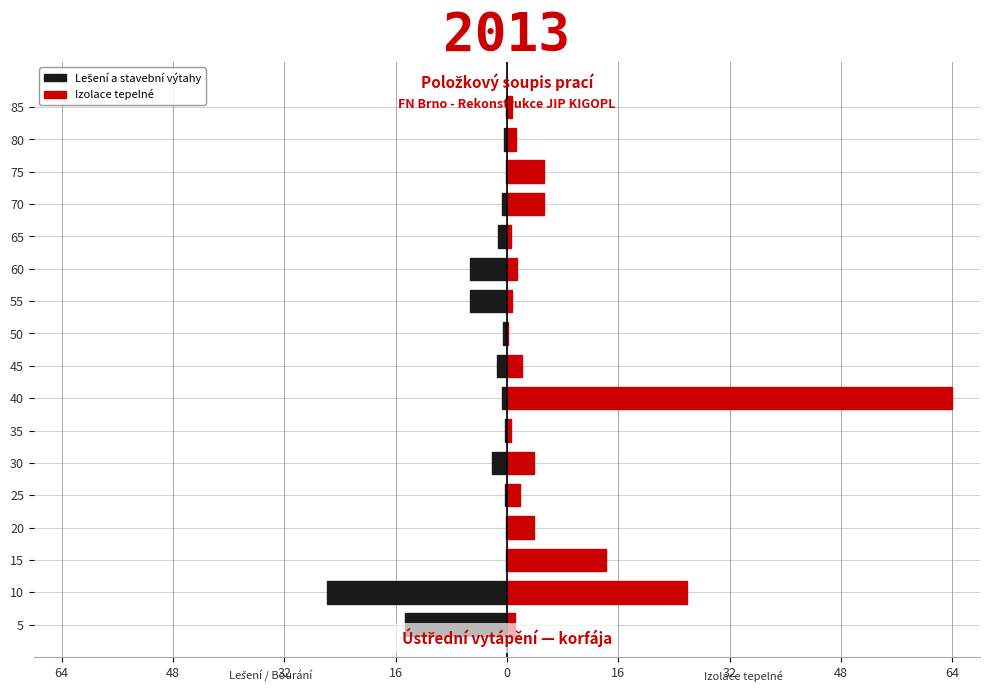

Does the chart contain stacked bars?

No